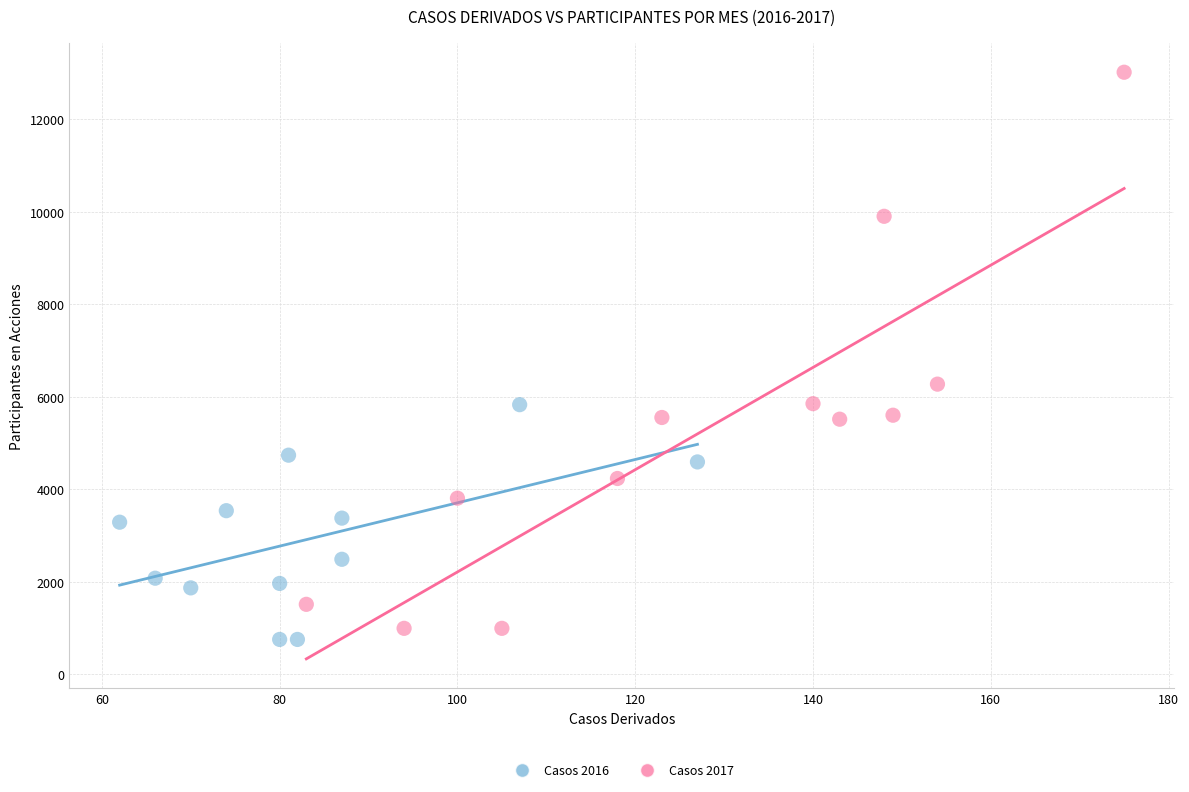

Which series reaches the minimum Y coordinate?

Casos 2016